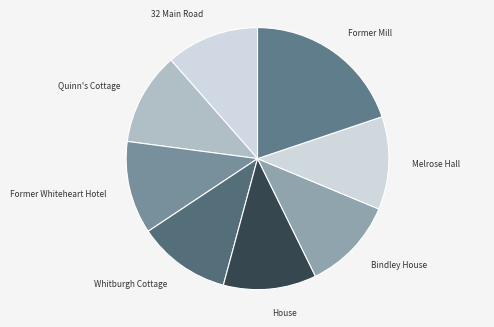

Count the number of slices in the pie.

8